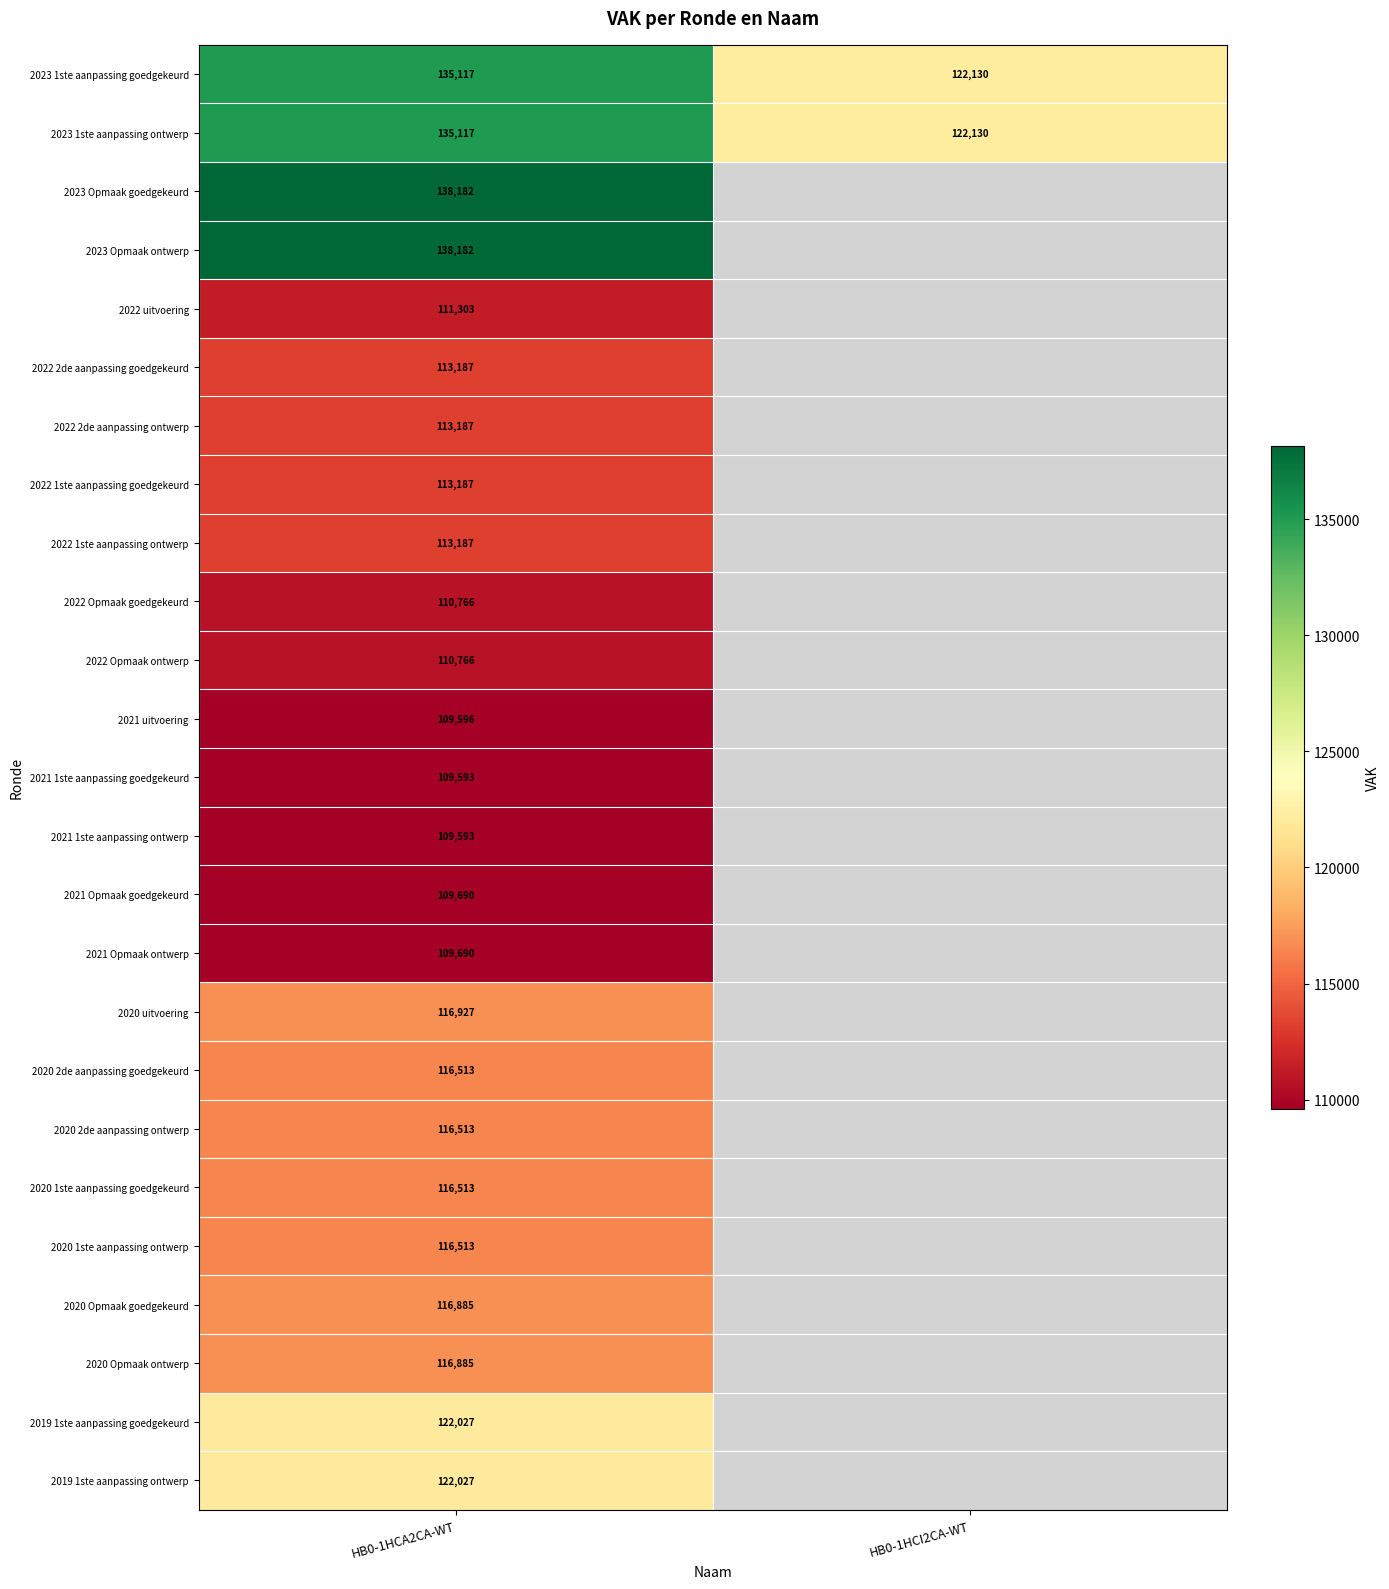

At which category is the sum across all series the highest?

HB0-1HCA2CA-WT